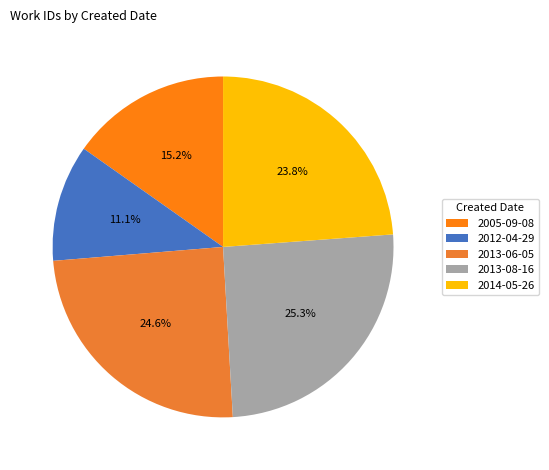

Which category has the biggest portion of the pie?

2013-08-16